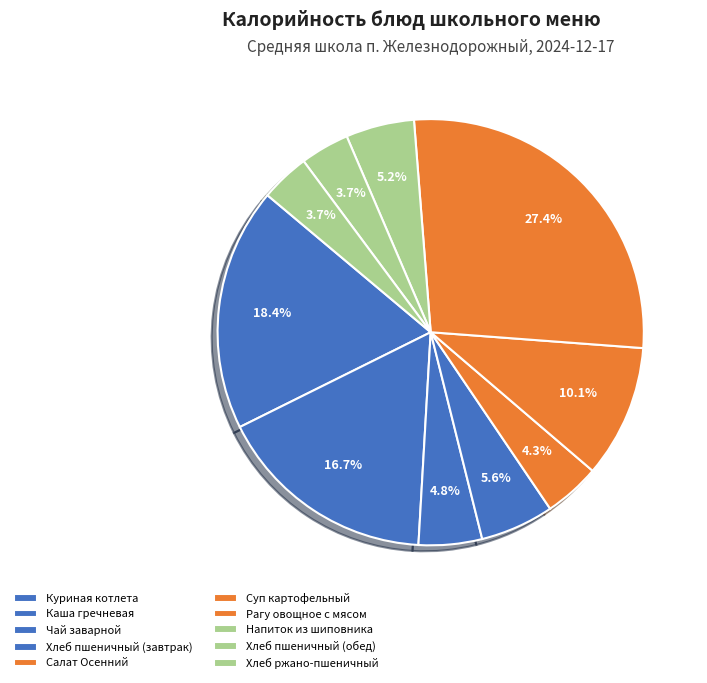

To the nearest percent, what is the difference between the largest and smallest slice percentages?

24%